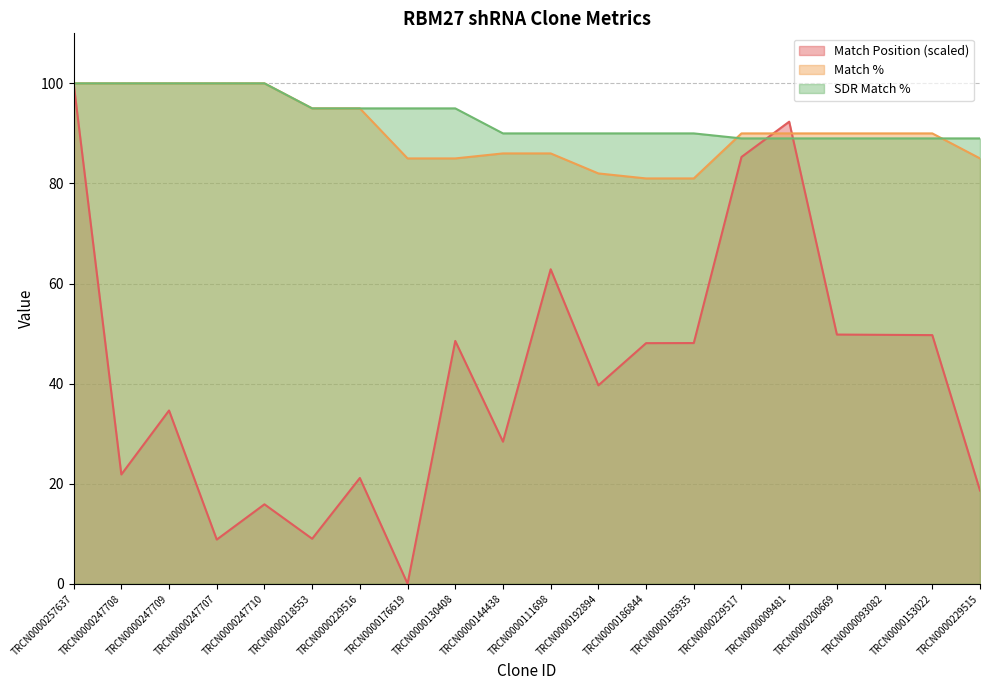

How many series are shown in this chart?

3